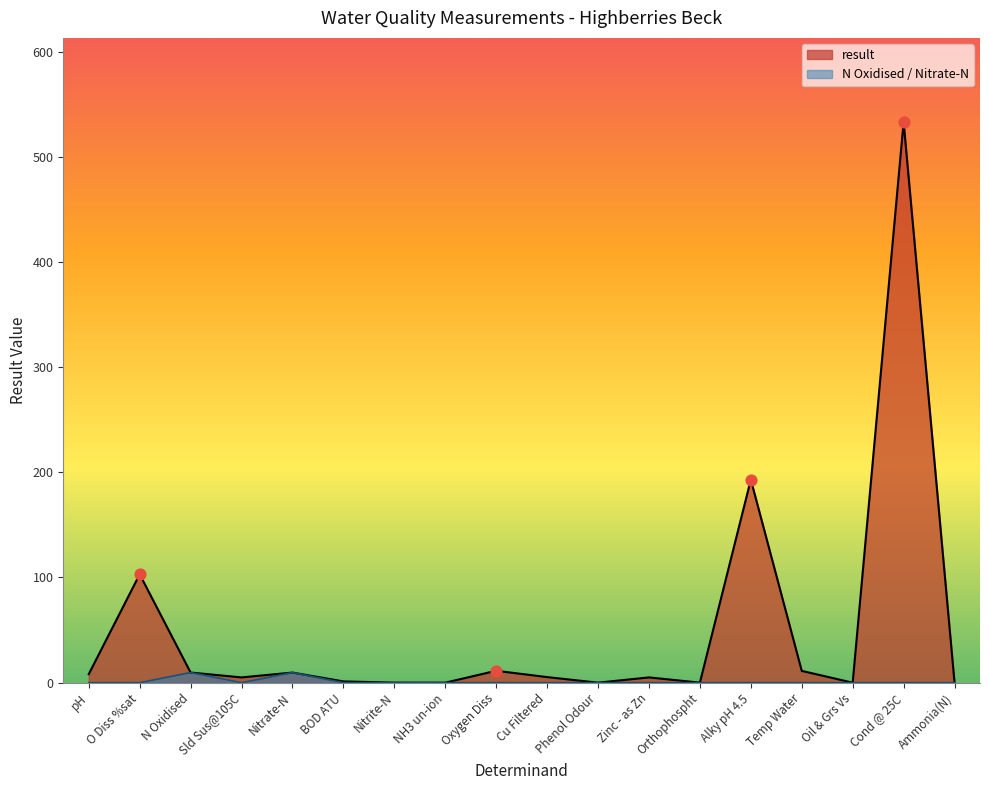

Is the value of N Oxidised at Ammonia(N) greater than the value of result at Oil & Grs Vs?

No